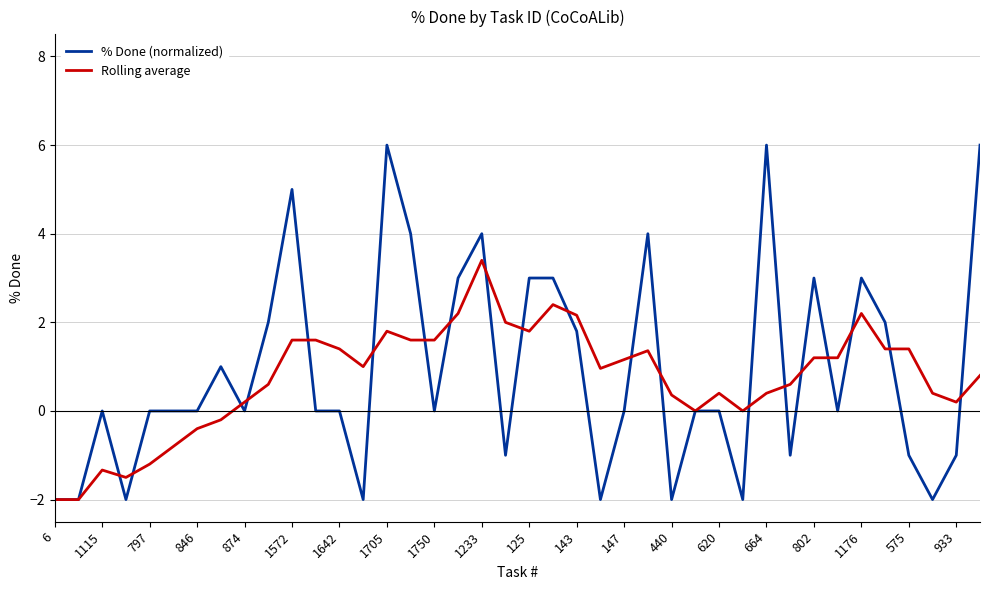

List the series in order of their peak value, highest first.

% Done (normalized), Rolling average